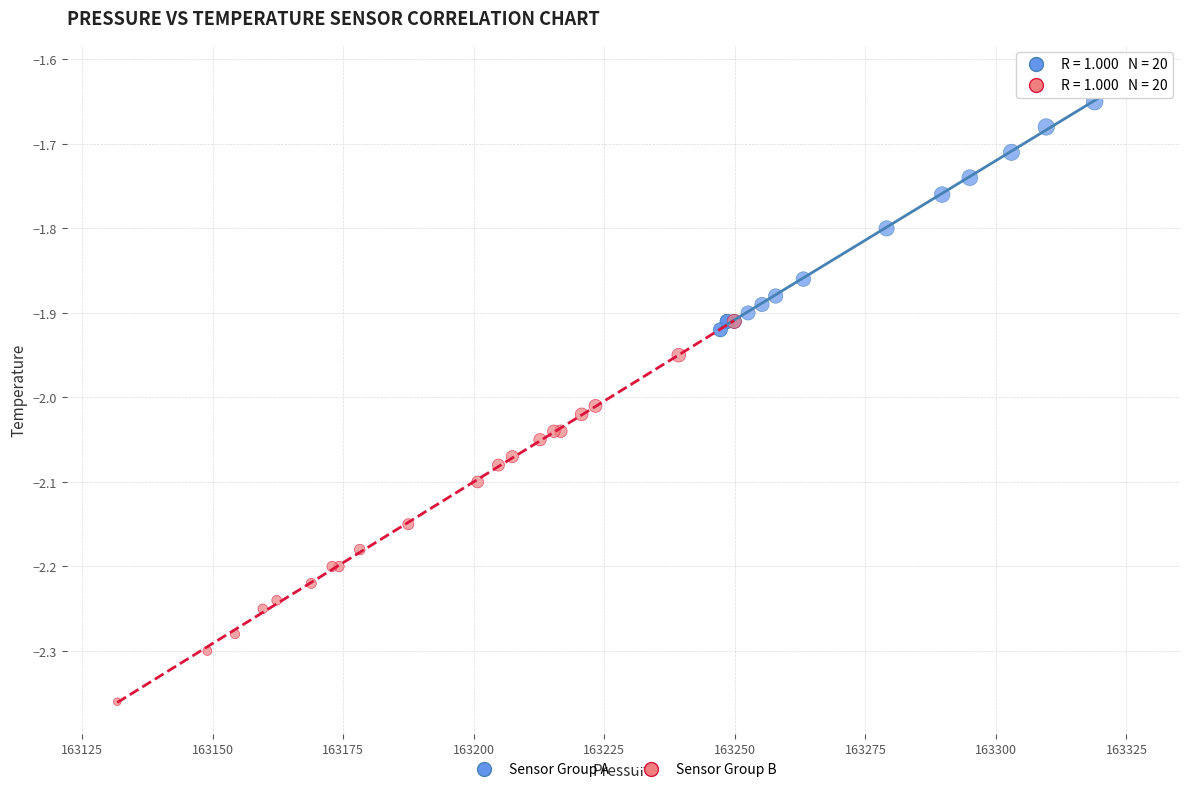

Which series contains the lowest Y value?

Sensor Group B